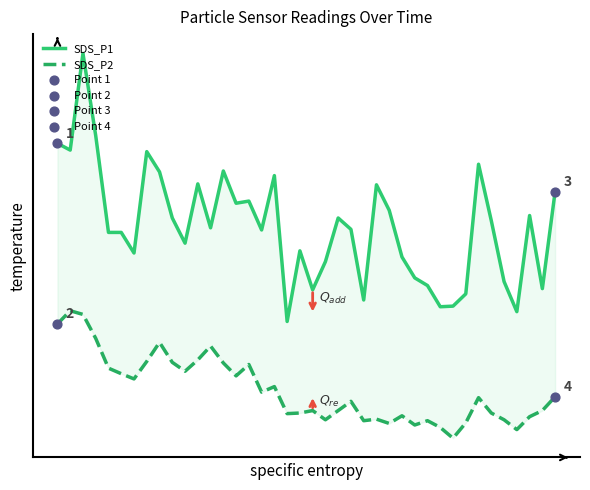

At which category is the sum across all series the highest?

2